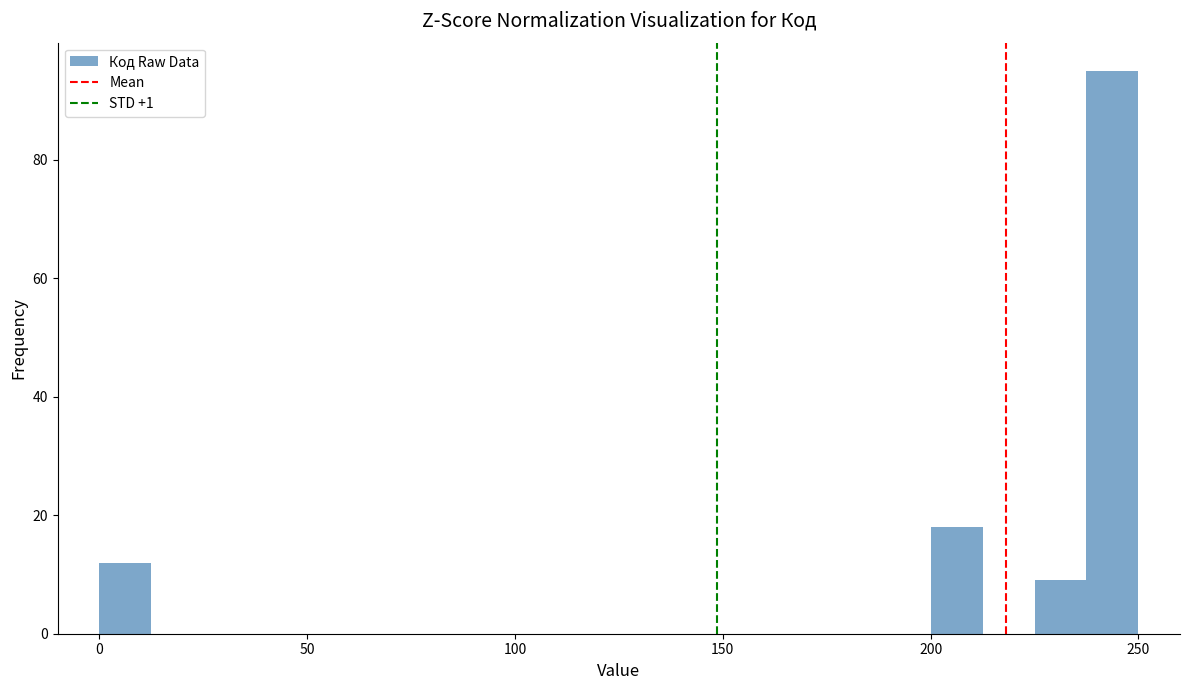

Around what value on the x-axis is the tallest bar? Give the approximate position of its centre, as read against the axis.

245